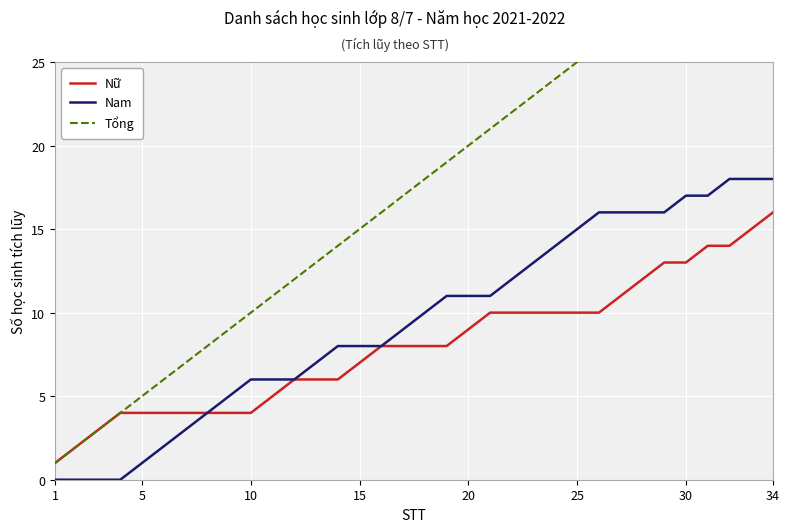

Which category has the highest value in the Nữ series?

34